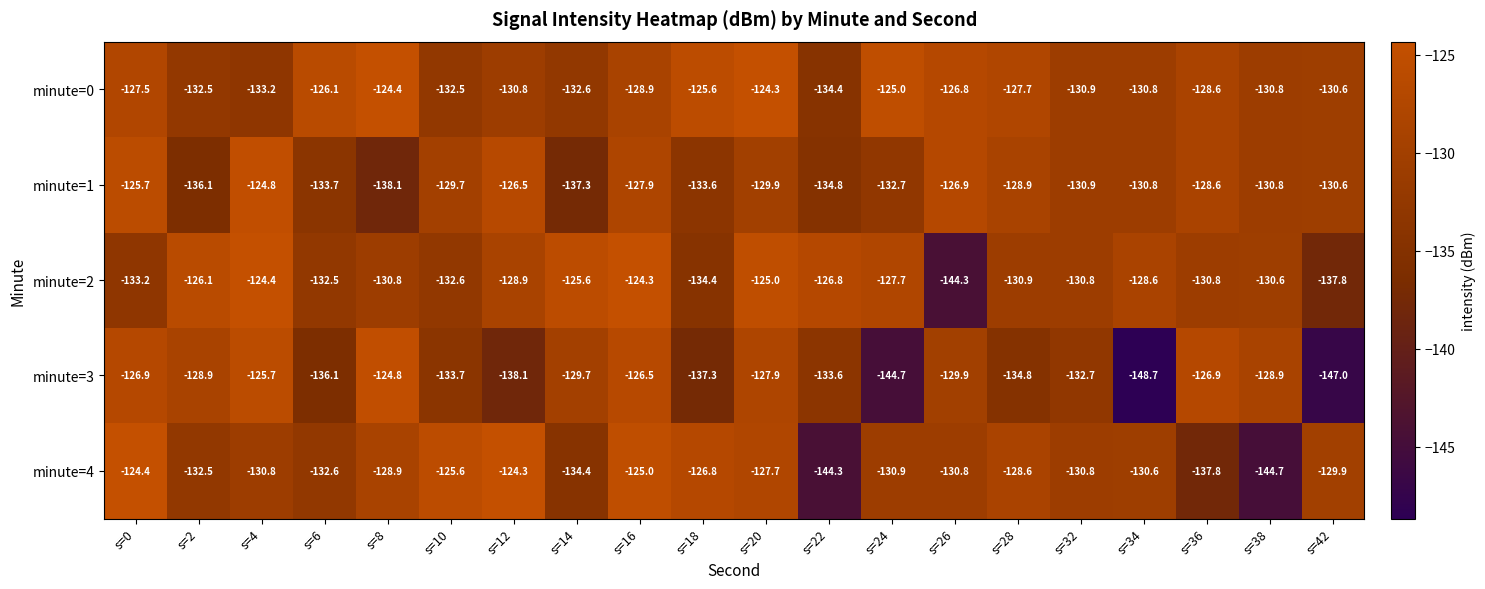

Which category has the lowest value in the minute=1 series?

s=8